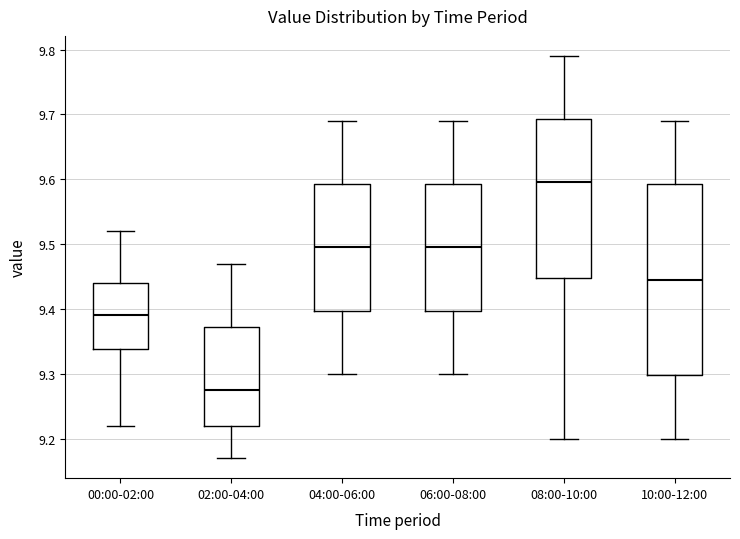

Comparing the boxes themselves (not the whiskers), which one is the tallest?

10:00-12:00